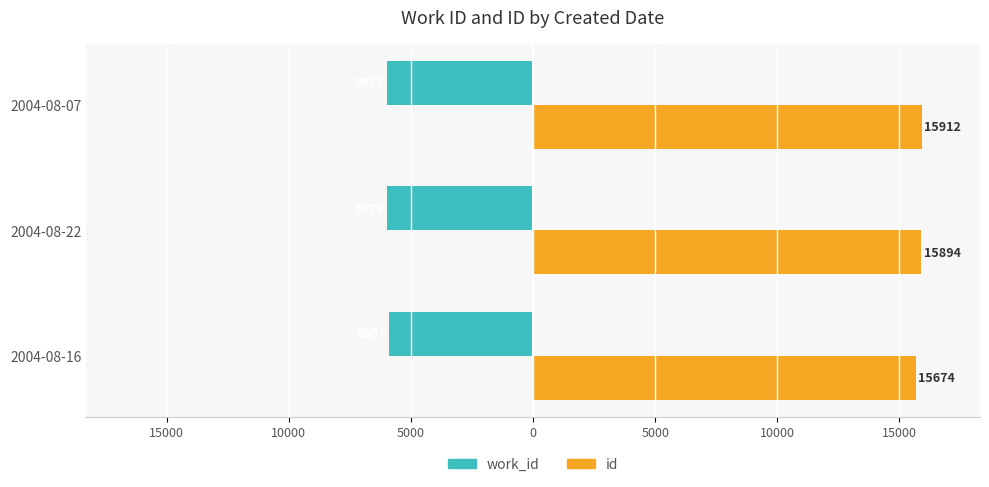

What are all the series names shown in the legend?

work_id, id